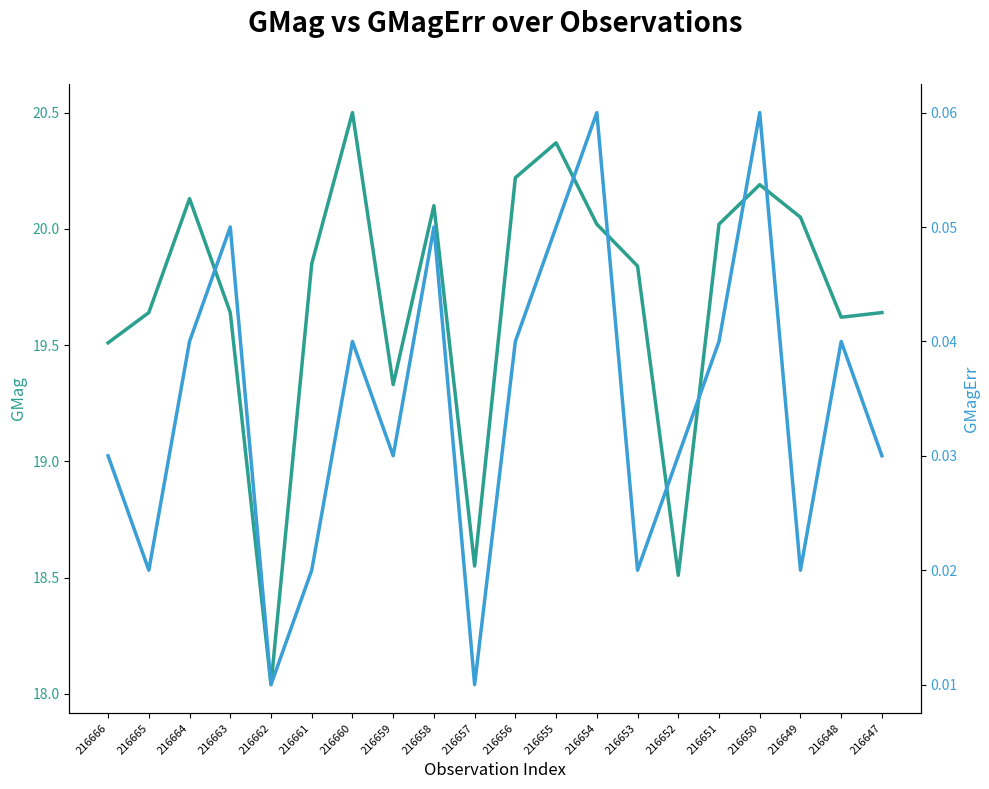

At which category is the sum across all series the highest?

216660